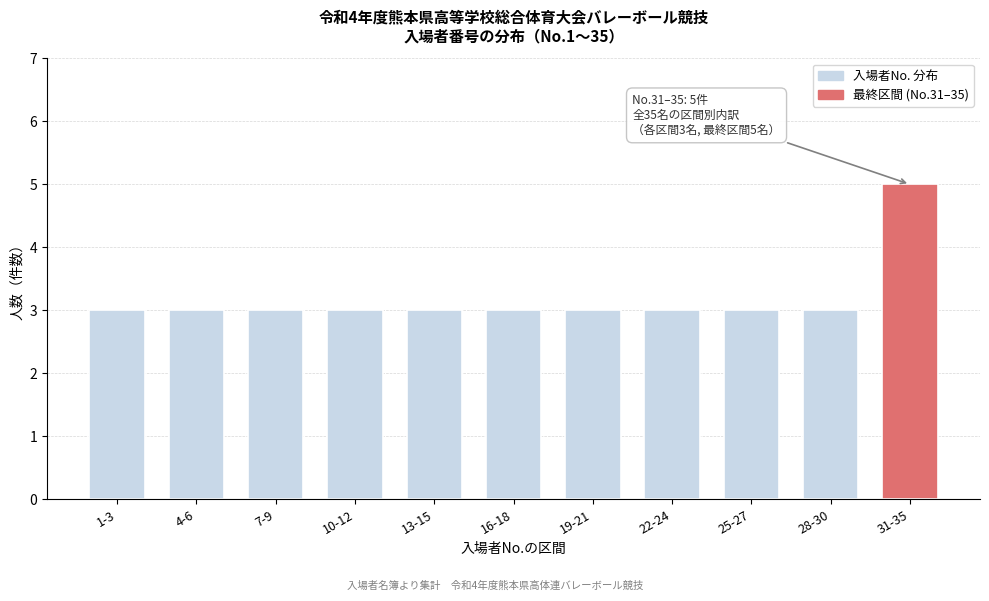

Reading left to right, what are all the values shown in this chart?

3	3	3	3	3	3	3	3	3	3	5